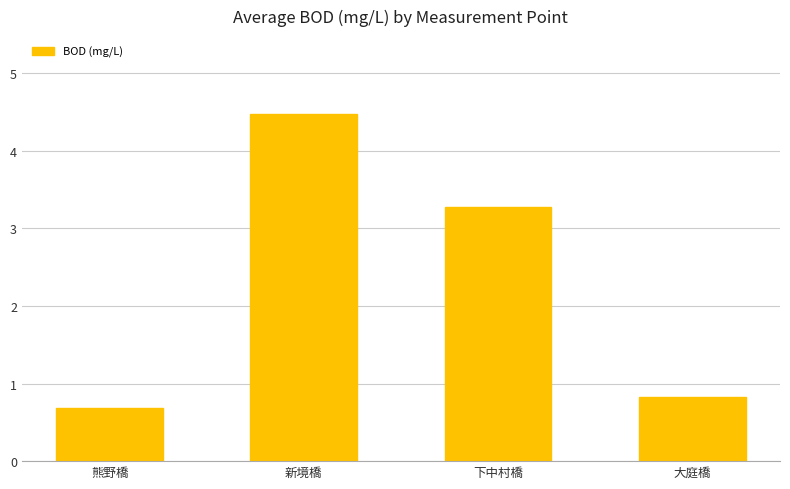

Rank the categories by value from lowest to highest.

熊野橋, 大庭橋, 下中村橋, 新境橋